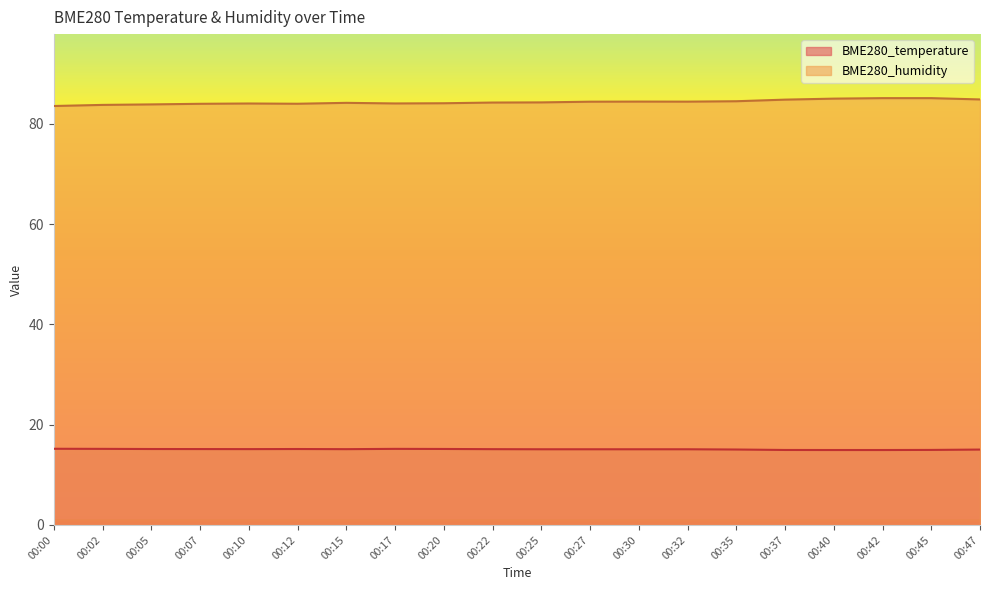

Is it true that BME280_humidity equals 125.6 at 00:35?

False